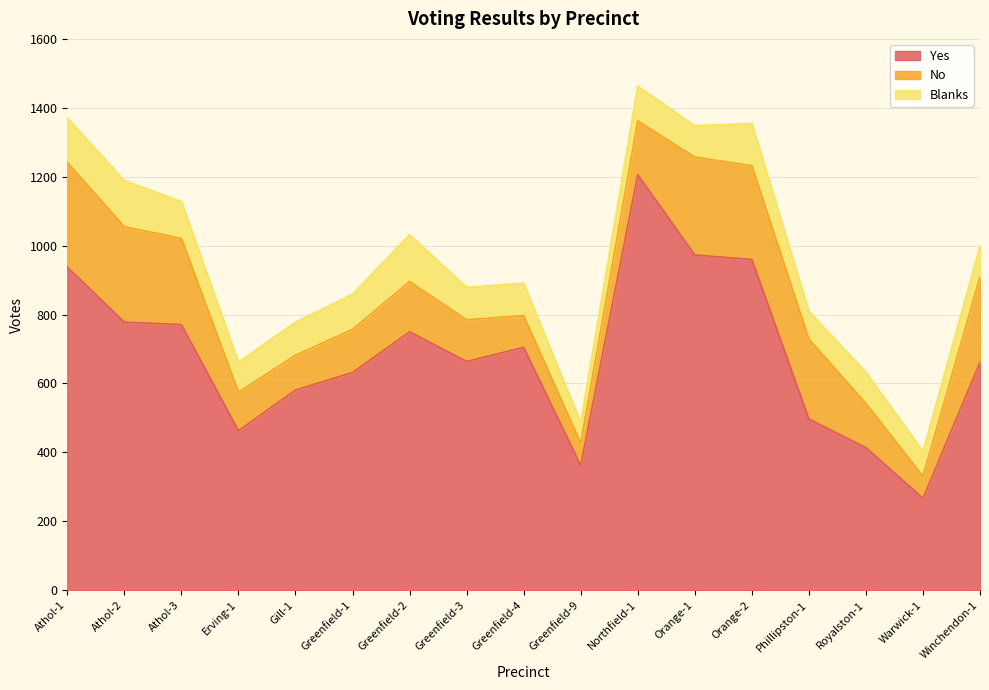

At which category is the sum across all series the highest?

Northfield-1